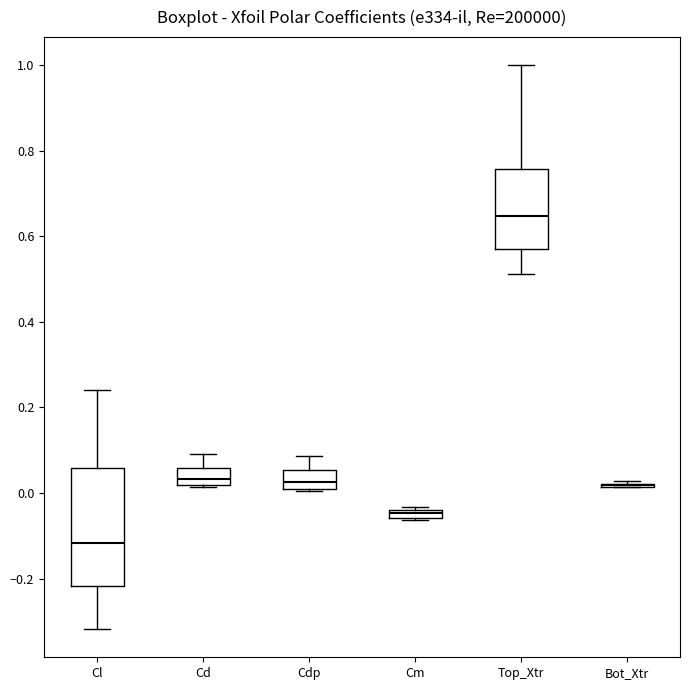

Which box is the tallest, from its lower edge to its upper edge?

Cl